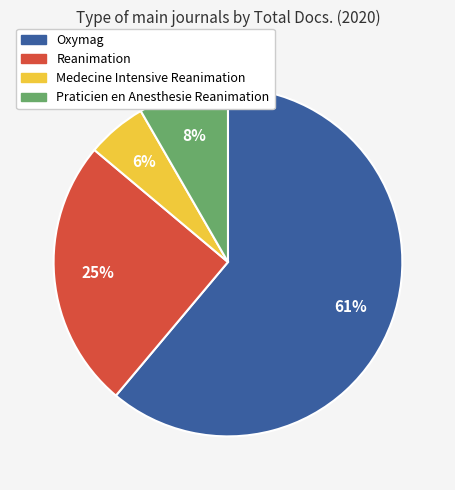

Is it true that Praticien en Anesthesie Reanimation is 22% of the pie?

False